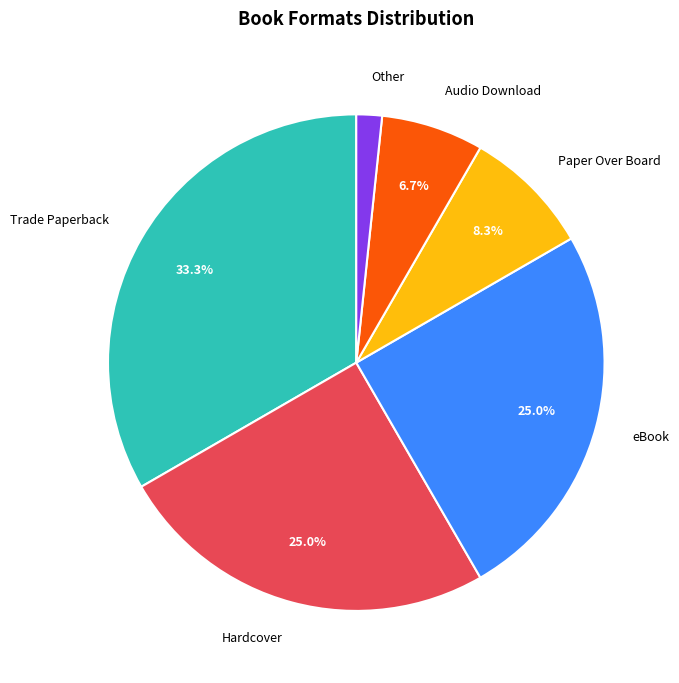

The eBook slice represents 25% of the pie. True or false?

True